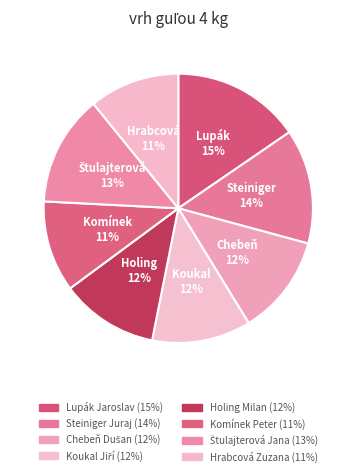

How many segments does this pie chart have?

8